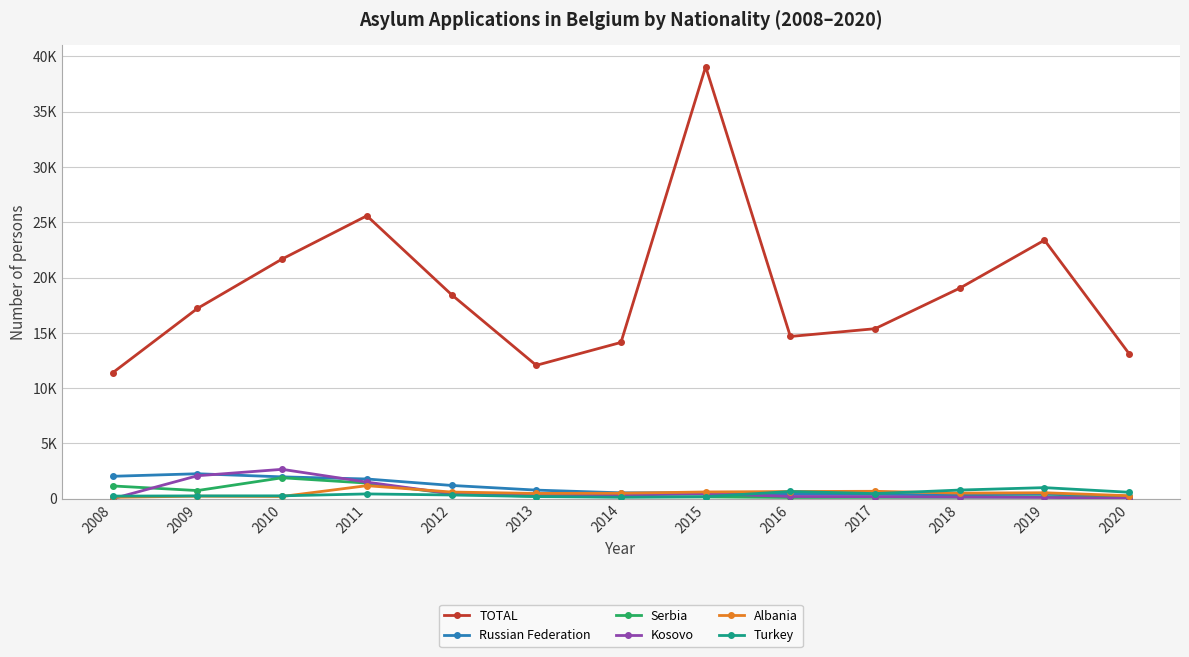

How many times do Albania and Russian Federation cross each other?

1